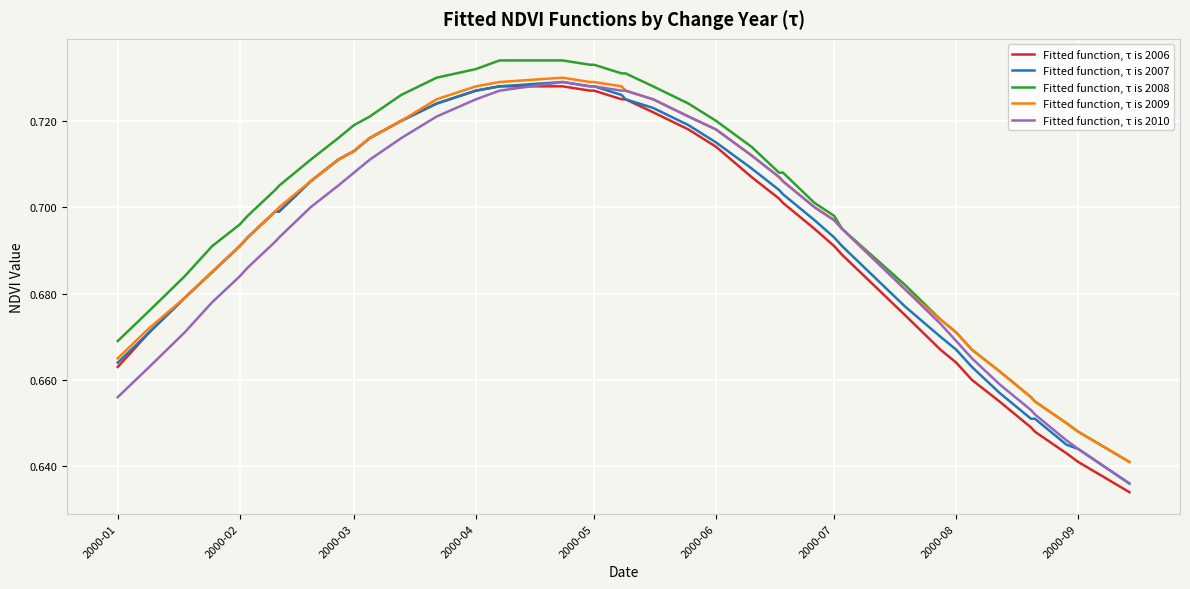

What are all the series names shown in the legend?

Fitted function, τ is 2006, Fitted function, τ is 2007, Fitted function, τ is 2008, Fitted function, τ is 2009, Fitted function, τ is 2010